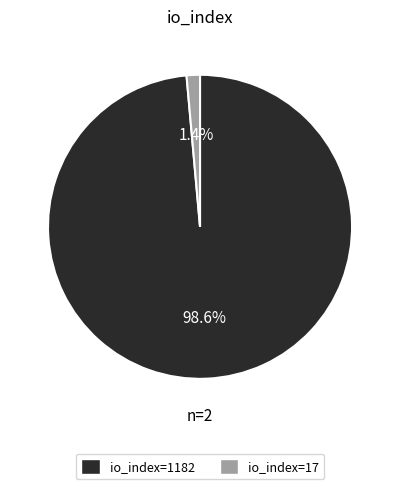

What is the total percentage of io_index=1182 and io_index=17?

100.0%